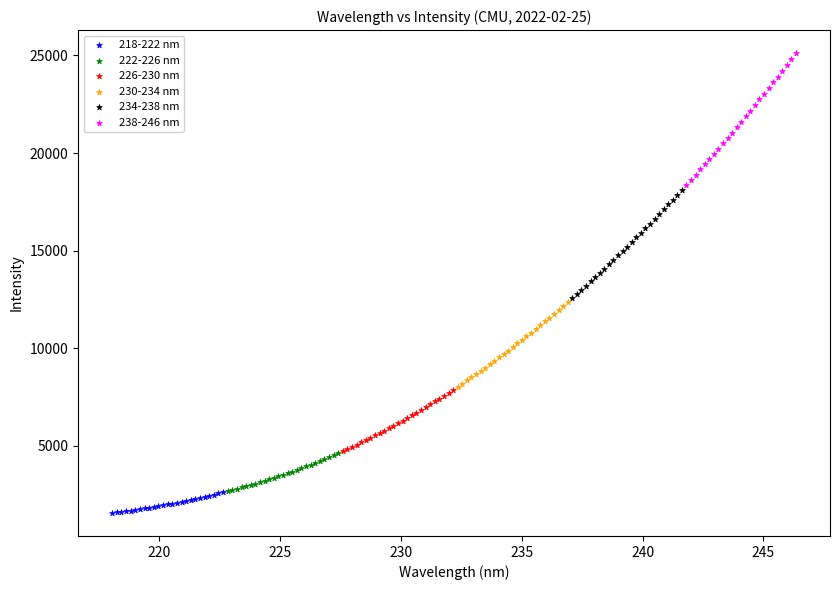

Which series reaches the minimum Y coordinate?

218-222 nm